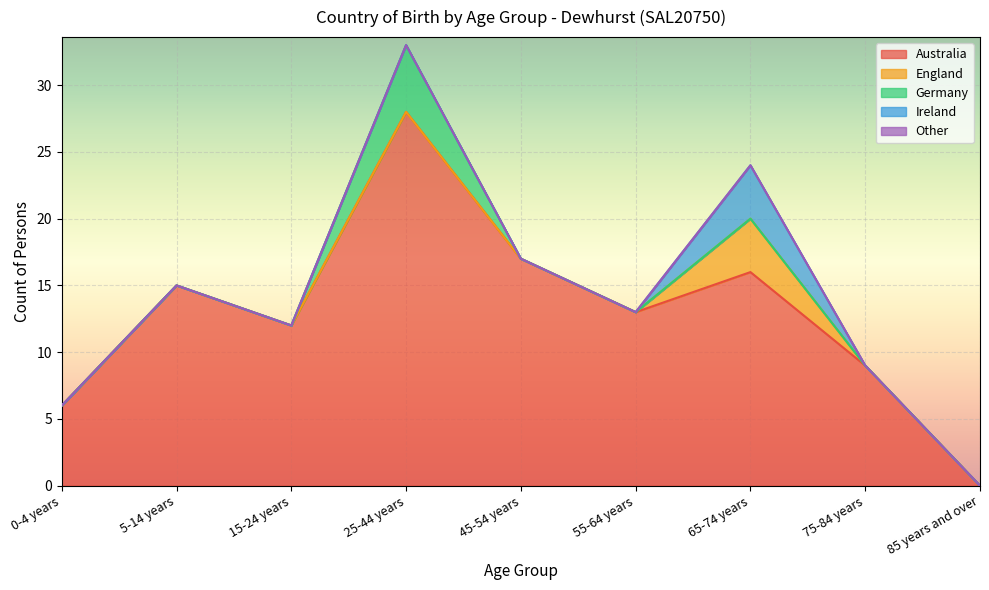

Which category has the lowest value in the Ireland series?

0-4 years